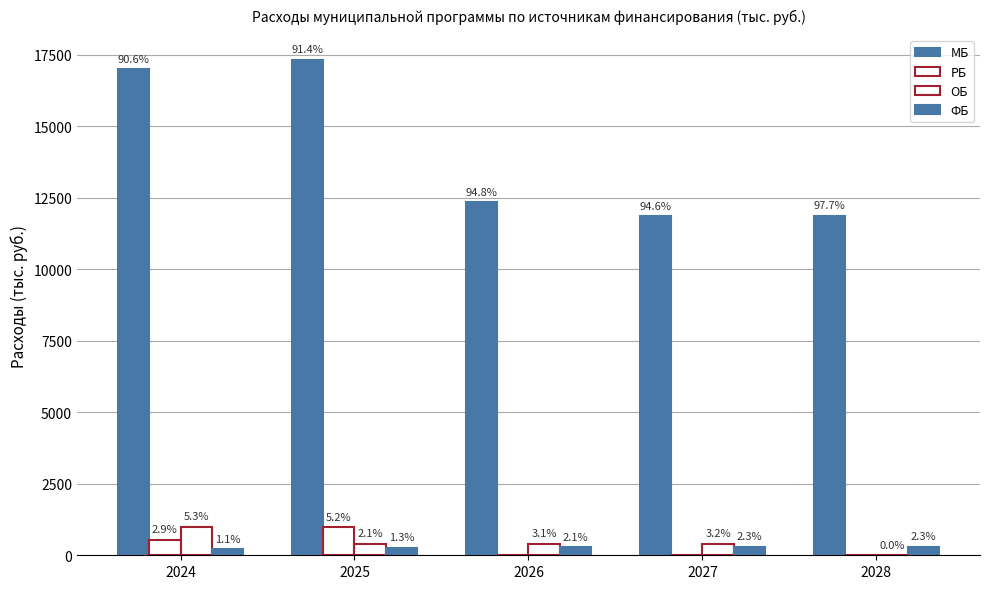

Between 2026 and 2027, which is larger?

2026